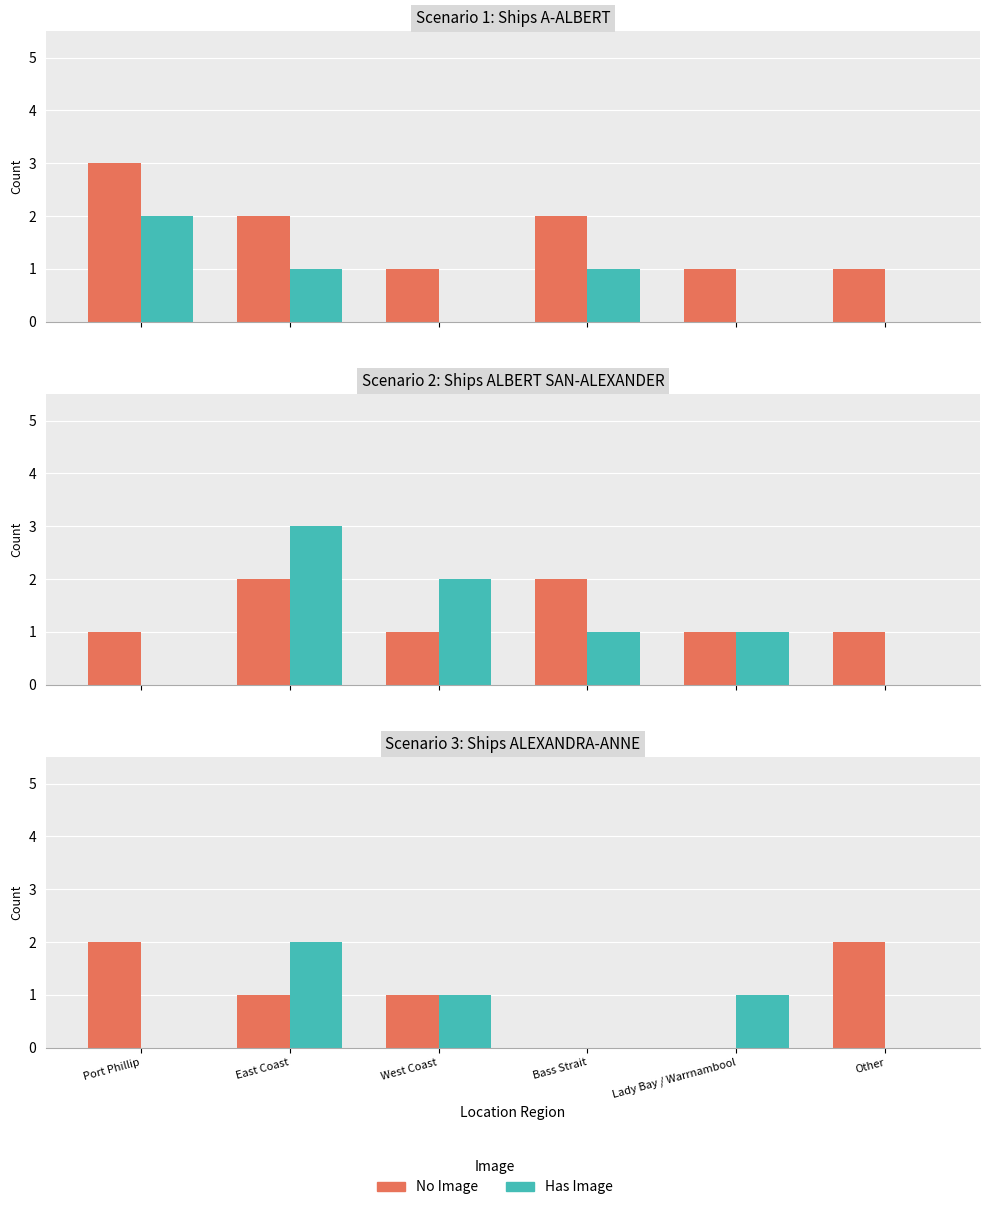

How many values in the No Image series are below 1?

2